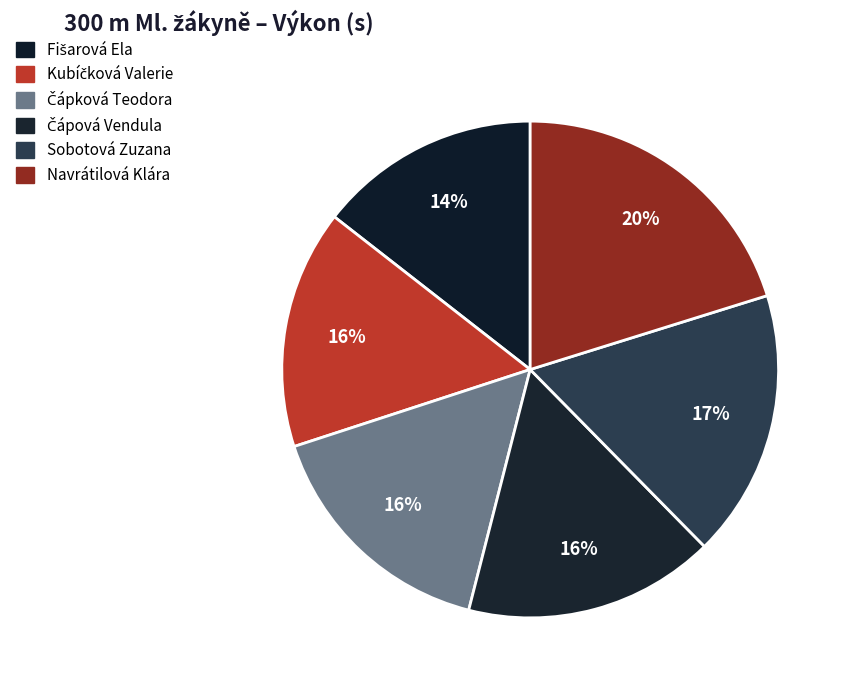

To the nearest percent, what portion does Čápková Teodora represent?

16%